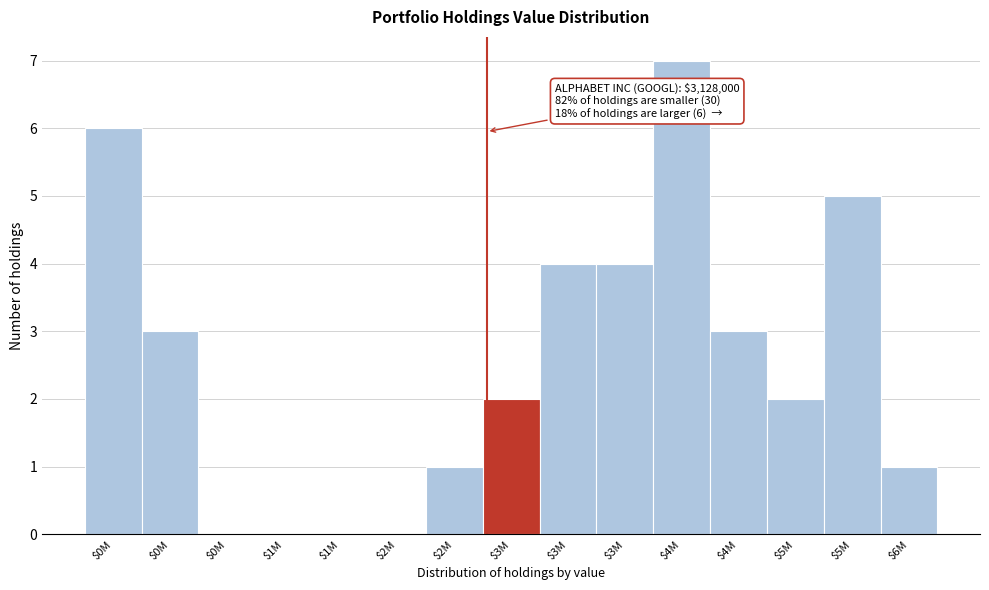

How many categories are shown in the chart?

15